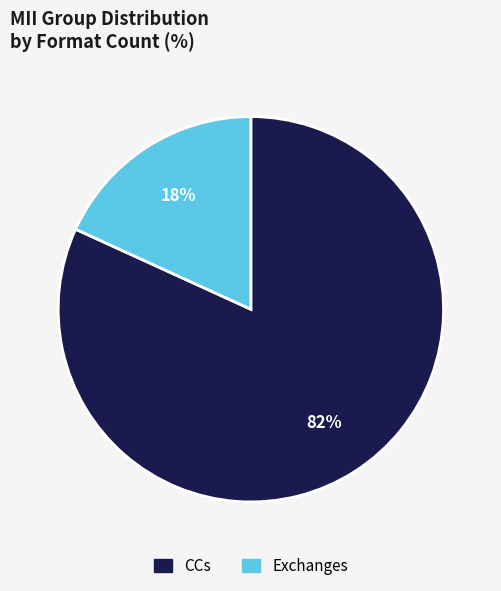

Between Exchanges and CCs, which is larger?

CCs